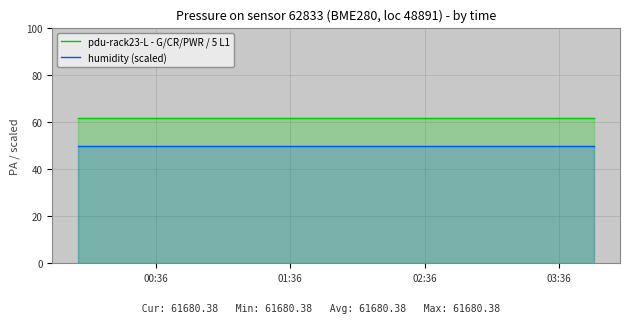

True or false: pdu-rack23-L - G/CR/PWR / 5 L1 and humidity (scaled) cross at least once.

False